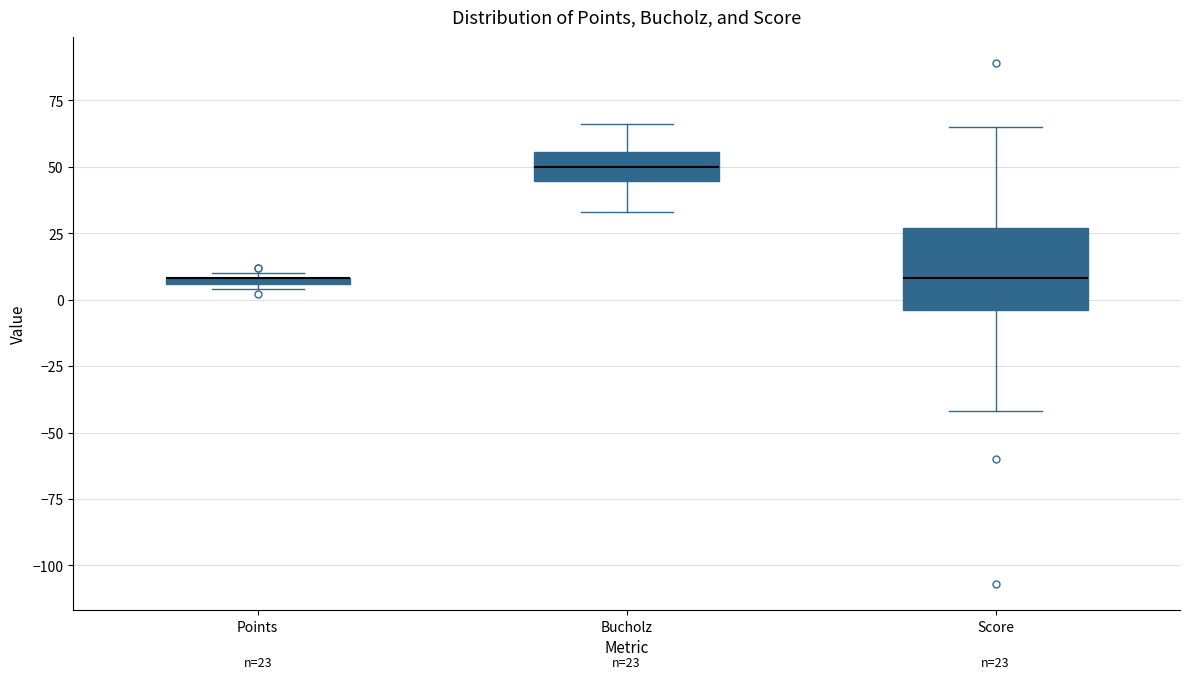

Which box is the tallest, from its lower edge to its upper edge?

Score